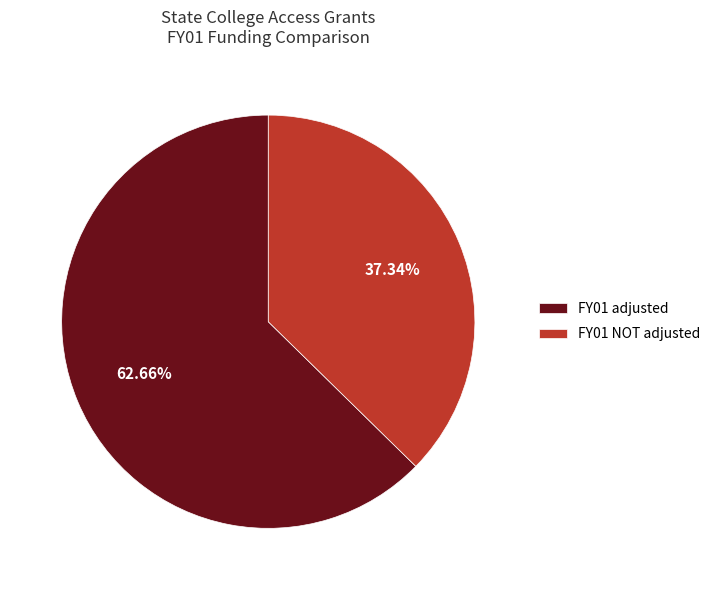

Is there a majority slice in this chart?

Yes